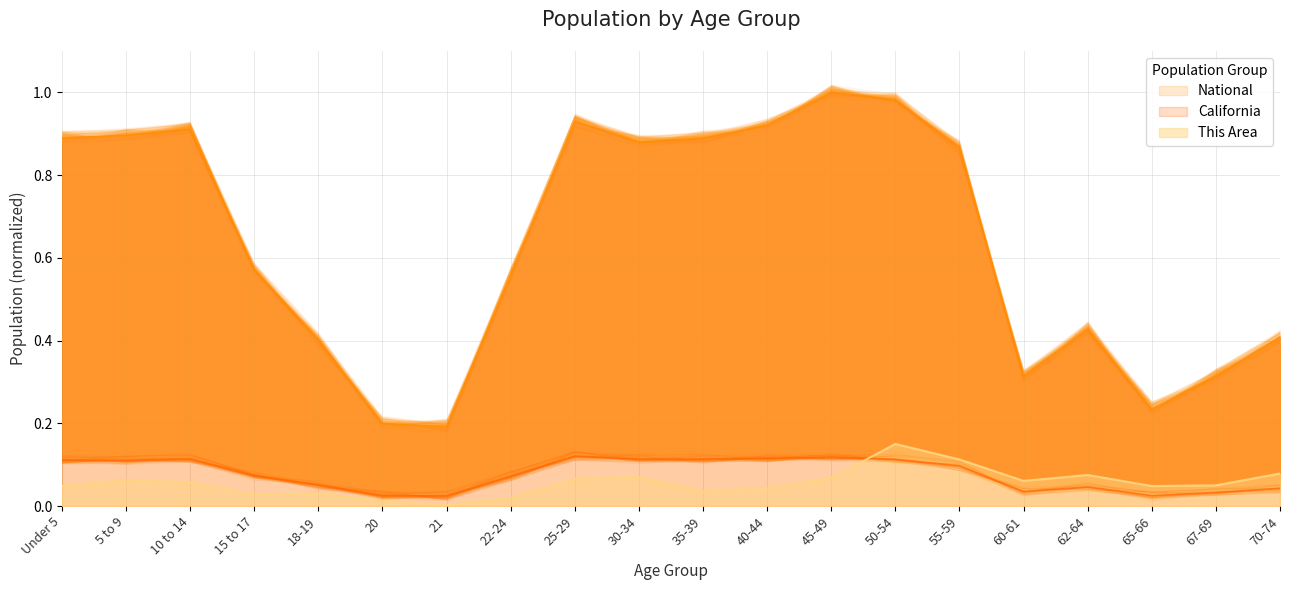

At how many categories does at least one series exceed 0?

20